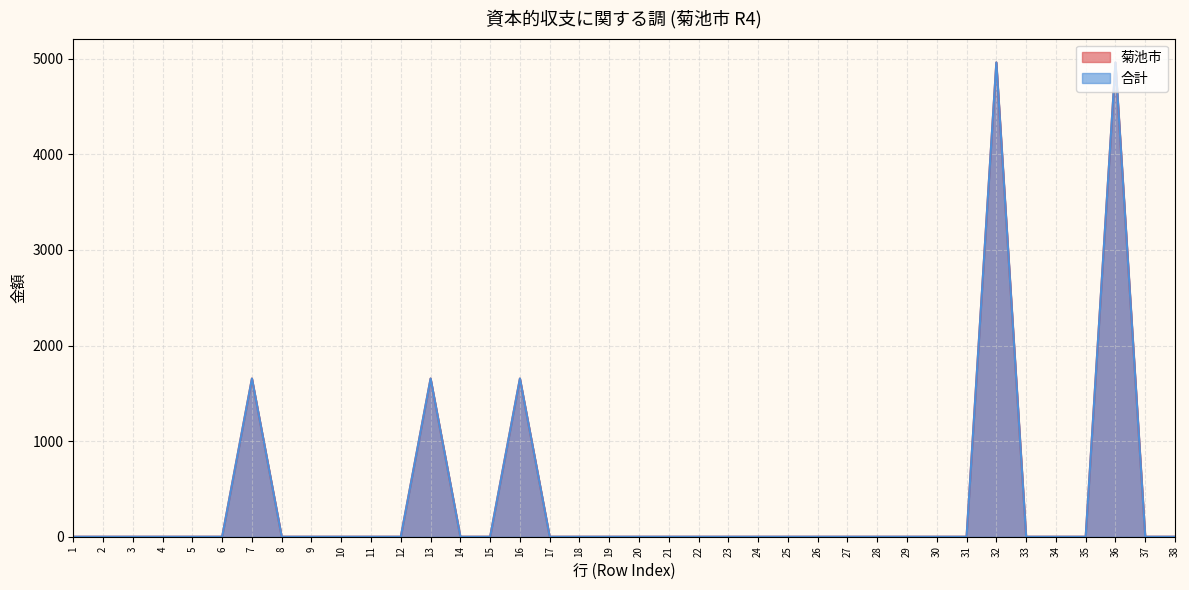

How many lines are shown in the chart?

2